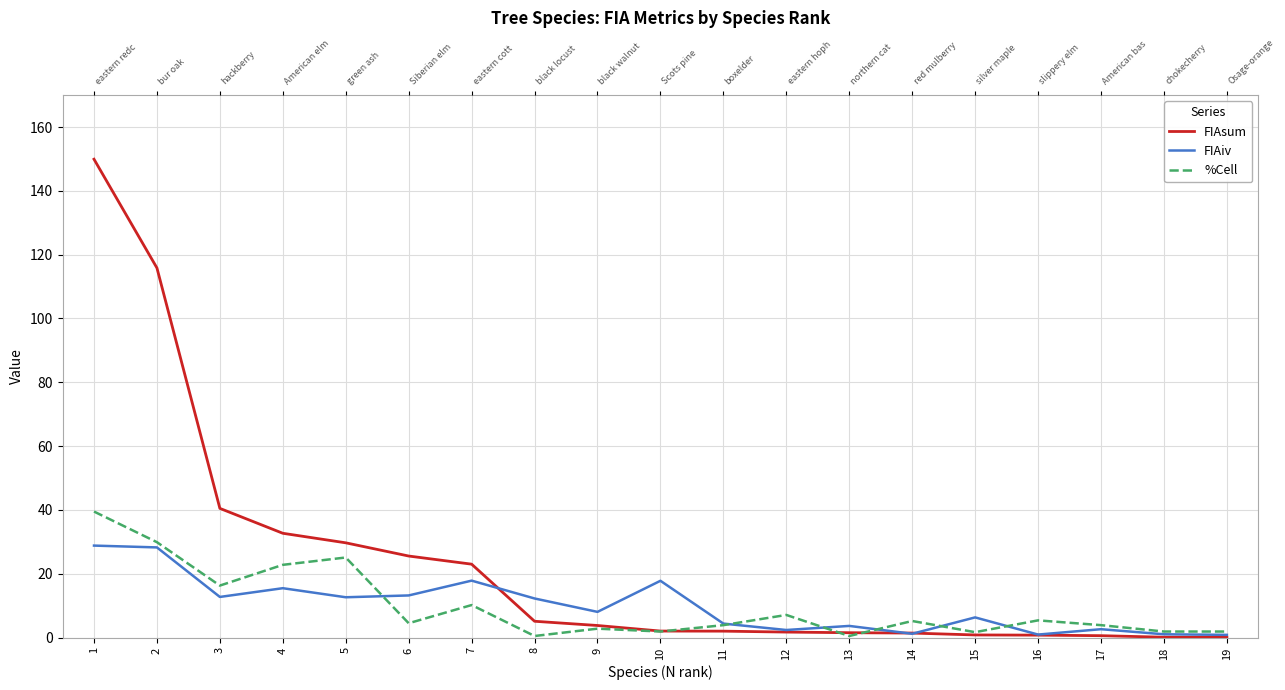

At which category is the sum across all series the highest?

1